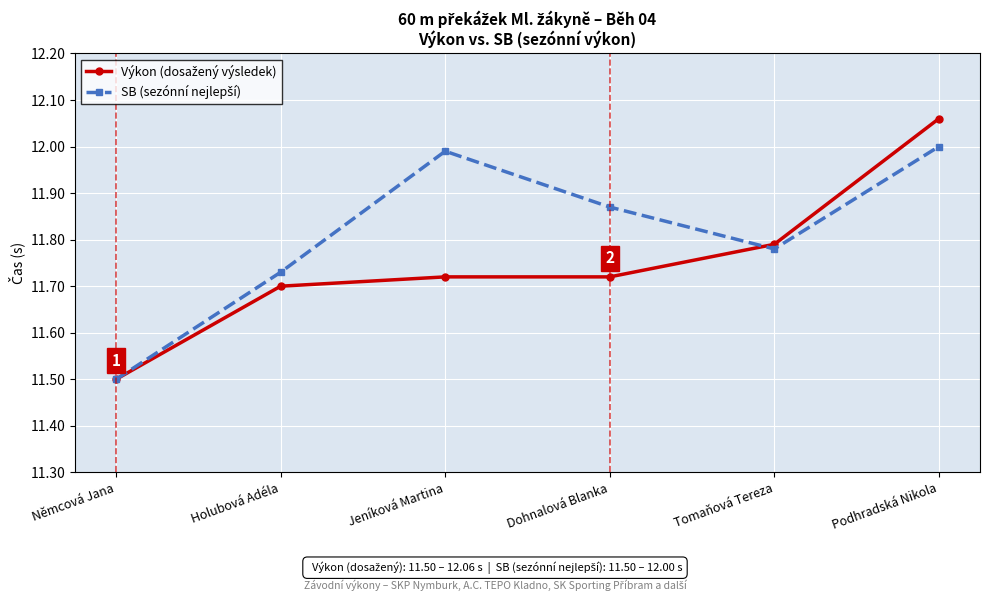

What position from the left is Holubová Adéla?

2